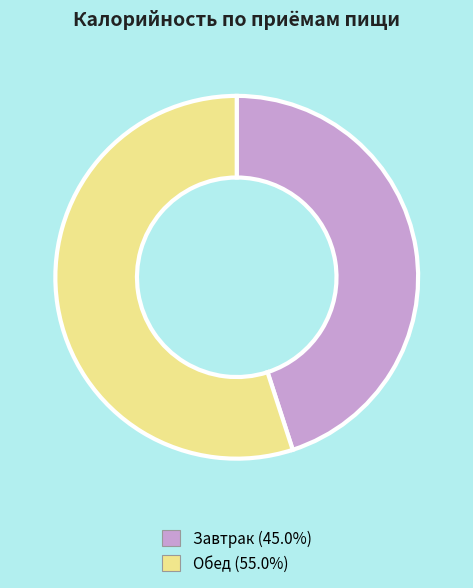

How many slices are in this pie chart?

2